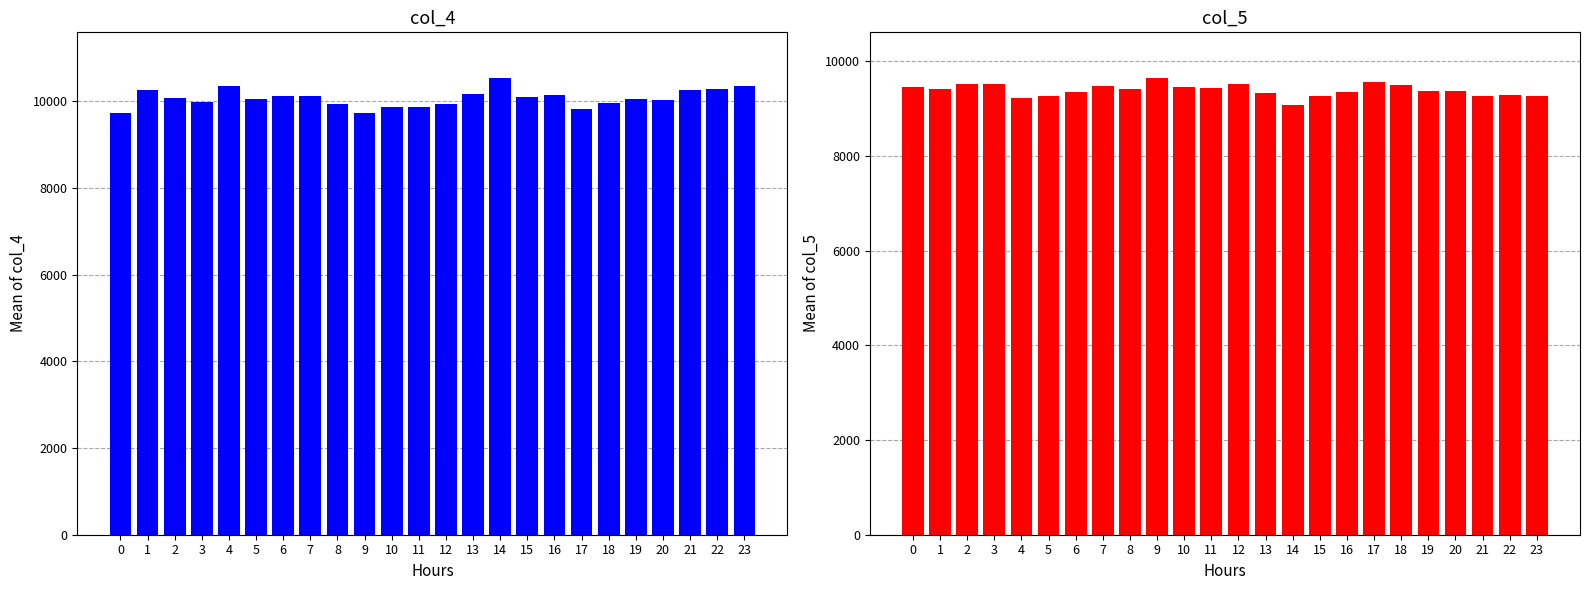

How many bars are there in total?

48